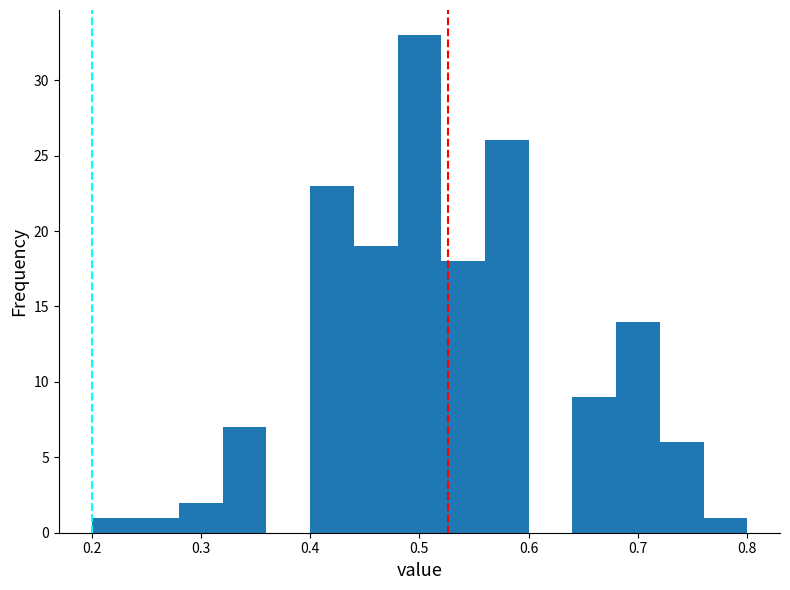

Reading left to right, list every bar in this chart as the range it spans on the x-axis followed by its height. The values are not printed on the chart, so give them approximately, as read against the axis.

0.20 to 0.24: 1
0.24 to 0.28: 1
0.28 to 0.32: 2
0.32 to 0.36: 7
0.36 to 0.40: 0
0.40 to 0.44: 23
0.44 to 0.48: 19
0.48 to 0.52: 33
0.52 to 0.56: 18
0.56 to 0.60: 26
0.60 to 0.64: 0
0.64 to 0.68: 9
0.68 to 0.72: 14
0.72 to 0.76: 6
0.76 to 0.80: 1